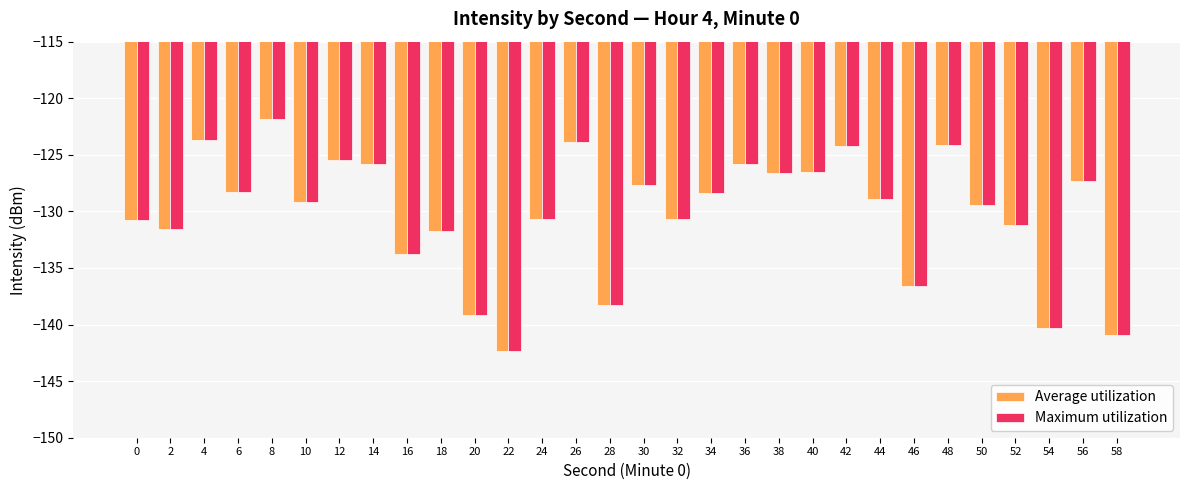

What is the value of the Maximum utilization bar at the 11th from the left?

-139.2